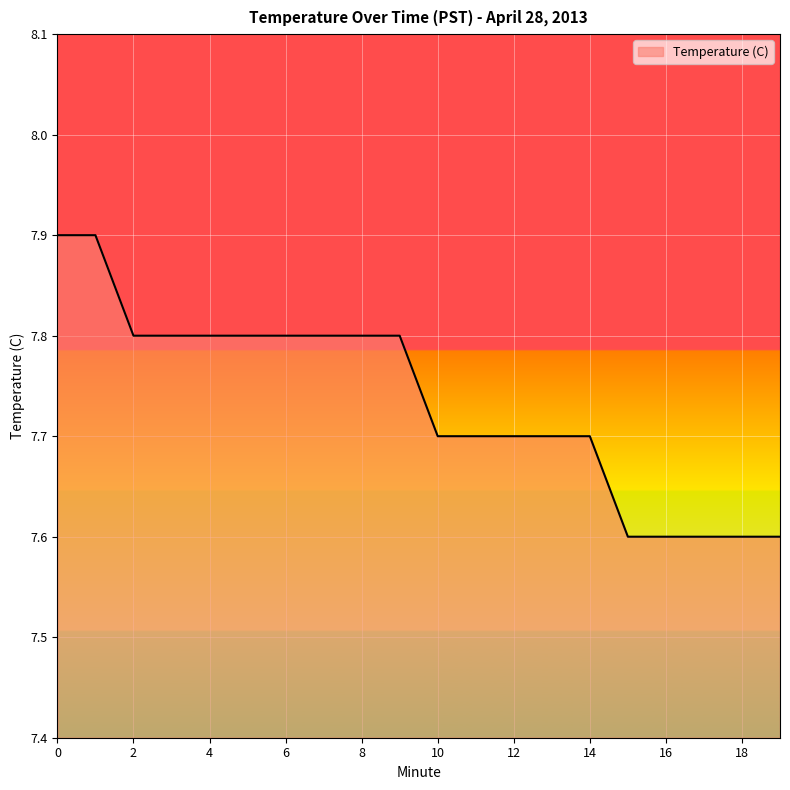

What is the greatest value displayed?

7.9